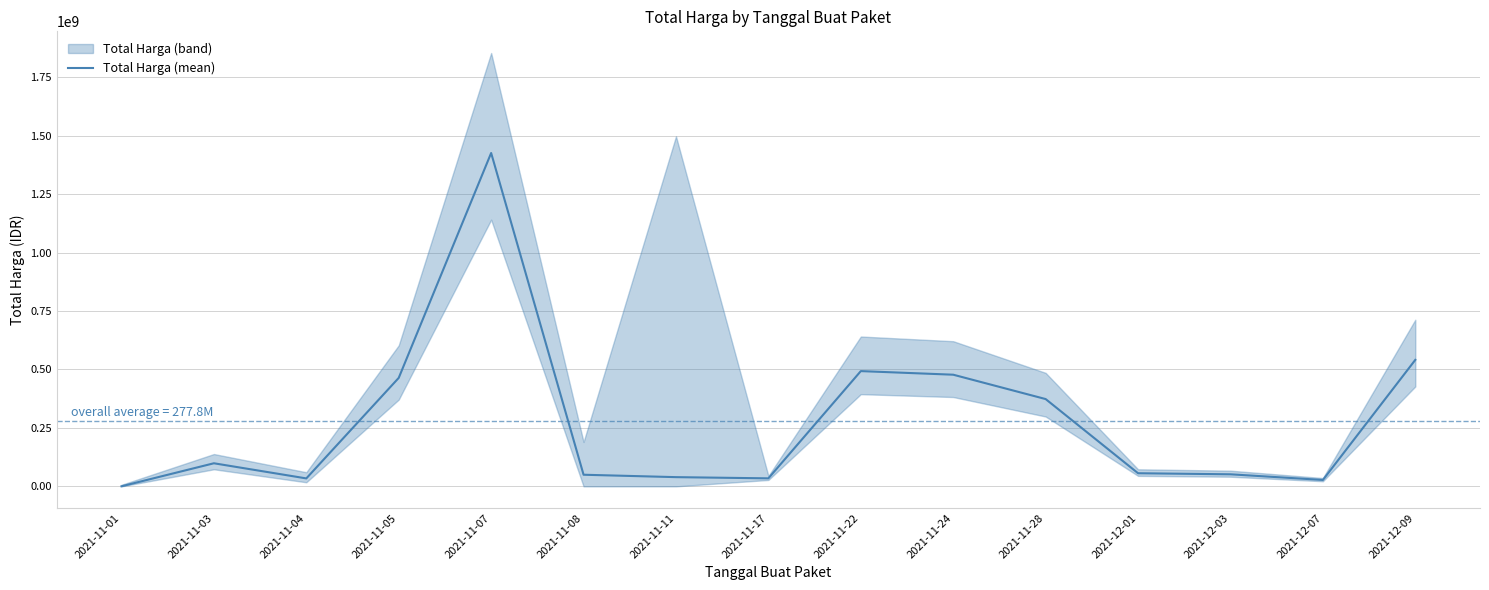

True or false: the data shows 806291186 at 2021-11-22.

False